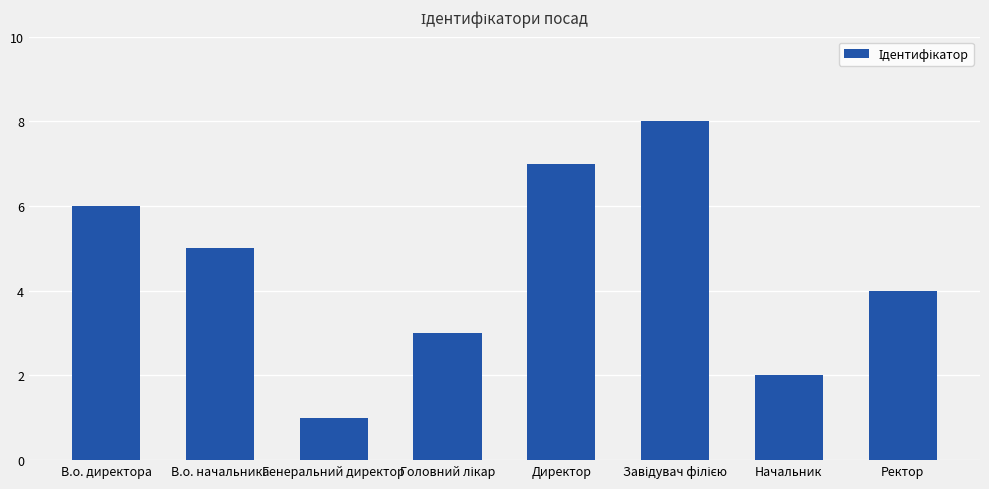

Reading right to left, what are all the values shown in this chart?

4	2	8	7	3	1	5	6